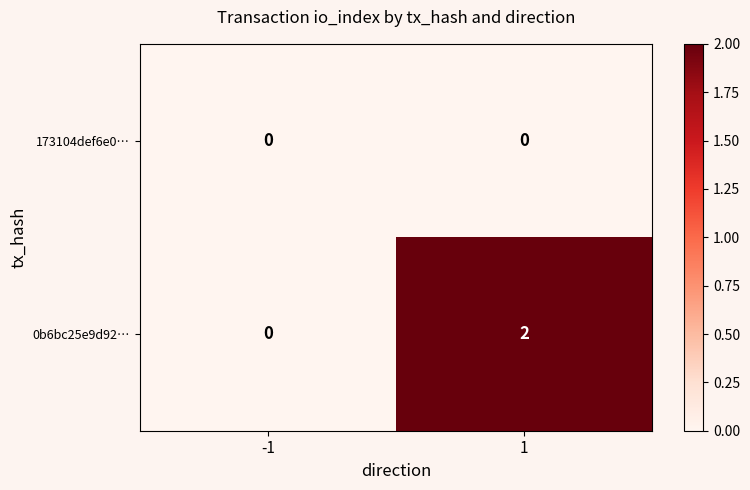

True or false: 0b6bc25e9d92… has a value of 3 at 1.

False